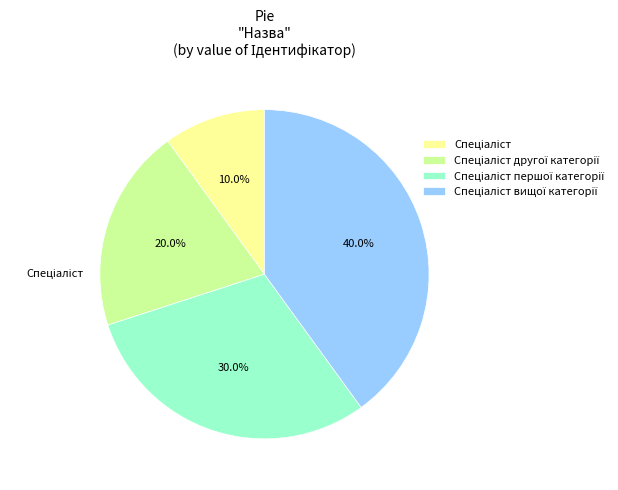

Count the number of slices in the pie.

4